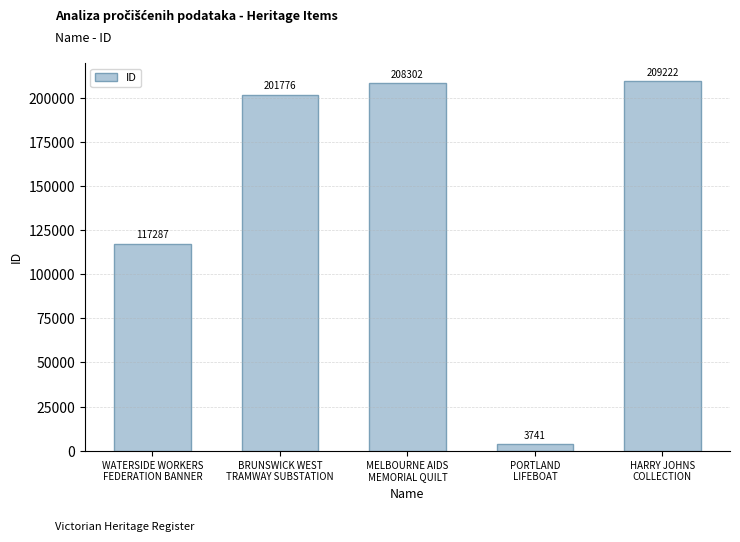

Reading right to left, extract all data points from this chart.

209222	3741	208302	201776	117287